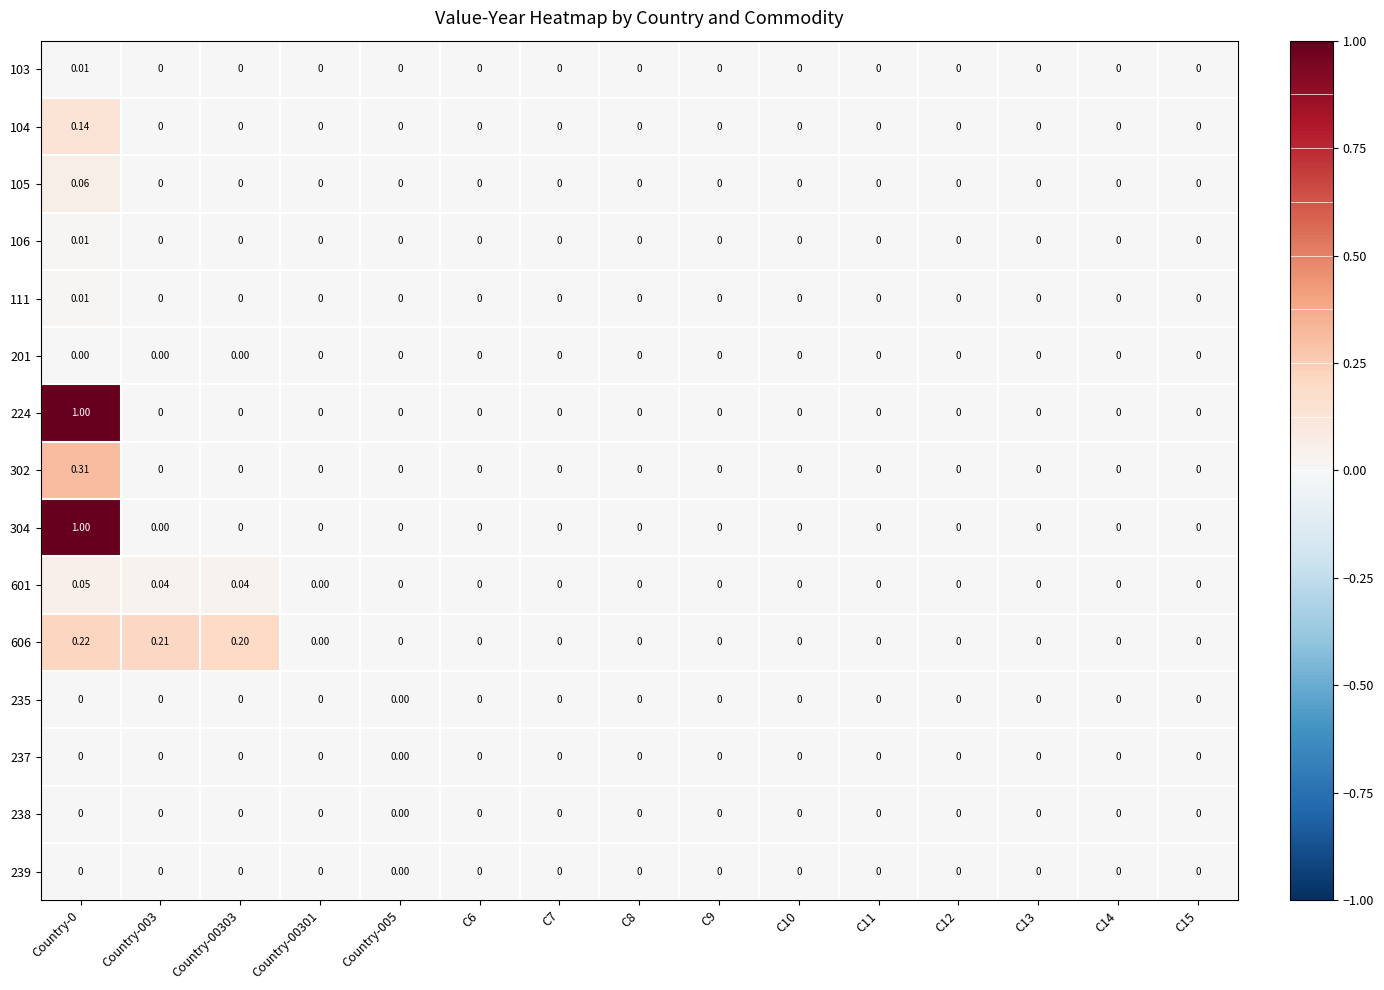

Reading right to left, list all the values displayed in this chart.

103: C15=0.0	C14=0.0	C13=0.0	C12=0.0	C11=0.0	C10=0.0	C9=0.0	C8=0.0	C7=0.0	C6=0.0	Country-005=0.0	Country-00301=0.0	Country-00303=0.0	Country-003=0.0	Country-0=0.0
104: C15=0.0	C14=0.0	C13=0.0	C12=0.0	C11=0.0	C10=0.0	C9=0.0	C8=0.0	C7=0.0	C6=0.0	Country-005=0.0	Country-00301=0.0	Country-00303=0.0	Country-003=0.0	Country-0=0.1
105: C15=0.0	C14=0.0	C13=0.0	C12=0.0	C11=0.0	C10=0.0	C9=0.0	C8=0.0	C7=0.0	C6=0.0	Country-005=0.0	Country-00301=0.0	Country-00303=0.0	Country-003=0.0	Country-0=0.1
106: C15=0.0	C14=0.0	C13=0.0	C12=0.0	C11=0.0	C10=0.0	C9=0.0	C8=0.0	C7=0.0	C6=0.0	Country-005=0.0	Country-00301=0.0	Country-00303=0.0	Country-003=0.0	Country-0=0.0
111: C15=0.0	C14=0.0	C13=0.0	C12=0.0	C11=0.0	C10=0.0	C9=0.0	C8=0.0	C7=0.0	C6=0.0	Country-005=0.0	Country-00301=0.0	Country-00303=0.0	Country-003=0.0	Country-0=0.0
201: C15=0.0	C14=0.0	C13=0.0	C12=0.0	C11=0.0	C10=0.0	C9=0.0	C8=0.0	C7=0.0	C6=0.0	Country-005=0.0	Country-00301=0.0	Country-00303=0.0	Country-003=0.0	Country-0=0.0
224: C15=0.0	C14=0.0	C13=0.0	C12=0.0	C11=0.0	C10=0.0	C9=0.0	C8=0.0	C7=0.0	C6=0.0	Country-005=0.0	Country-00301=0.0	Country-00303=0.0	Country-003=0.0	Country-0=1.0
302: C15=0.0	C14=0.0	C13=0.0	C12=0.0	C11=0.0	C10=0.0	C9=0.0	C8=0.0	C7=0.0	C6=0.0	Country-005=0.0	Country-00301=0.0	Country-00303=0.0	Country-003=0.0	Country-0=0.3
304: C15=0.0	C14=0.0	C13=0.0	C12=0.0	C11=0.0	C10=0.0	C9=0.0	C8=0.0	C7=0.0	C6=0.0	Country-005=0.0	Country-00301=0.0	Country-00303=0.0	Country-003=0.0	Country-0=1.0
601: C15=0.0	C14=0.0	C13=0.0	C12=0.0	C11=0.0	C10=0.0	C9=0.0	C8=0.0	C7=0.0	C6=0.0	Country-005=0.0	Country-00301=0.0	Country-00303=0.0	Country-003=0.0	Country-0=0.1
606: C15=0.0	C14=0.0	C13=0.0	C12=0.0	C11=0.0	C10=0.0	C9=0.0	C8=0.0	C7=0.0	C6=0.0	Country-005=0.0	Country-00301=0.0	Country-00303=0.2	Country-003=0.2	Country-0=0.2
235: C15=0.0	C14=0.0	C13=0.0	C12=0.0	C11=0.0	C10=0.0	C9=0.0	C8=0.0	C7=0.0	C6=0.0	Country-005=0.0	Country-00301=0.0	Country-00303=0.0	Country-003=0.0	Country-0=0.0
237: C15=0.0	C14=0.0	C13=0.0	C12=0.0	C11=0.0	C10=0.0	C9=0.0	C8=0.0	C7=0.0	C6=0.0	Country-005=0.0	Country-00301=0.0	Country-00303=0.0	Country-003=0.0	Country-0=0.0
238: C15=0.0	C14=0.0	C13=0.0	C12=0.0	C11=0.0	C10=0.0	C9=0.0	C8=0.0	C7=0.0	C6=0.0	Country-005=0.0	Country-00301=0.0	Country-00303=0.0	Country-003=0.0	Country-0=0.0
239: C15=0.0	C14=0.0	C13=0.0	C12=0.0	C11=0.0	C10=0.0	C9=0.0	C8=0.0	C7=0.0	C6=0.0	Country-005=0.0	Country-00301=0.0	Country-00303=0.0	Country-003=0.0	Country-0=0.0